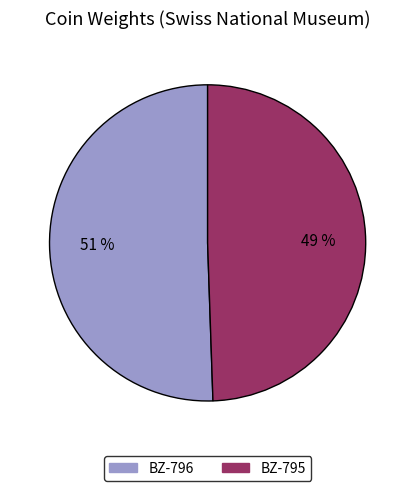

True or false: BZ-795 accounts for 49% of the total.

True